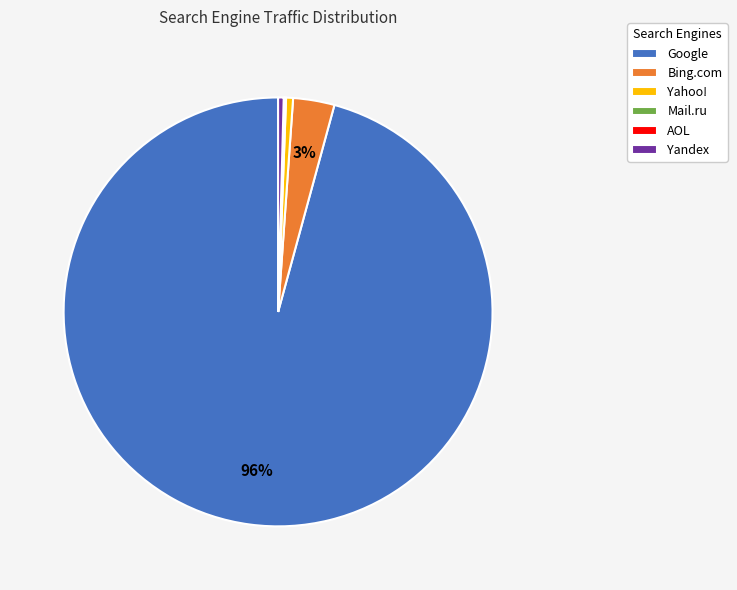

What is the majority slice?

Google